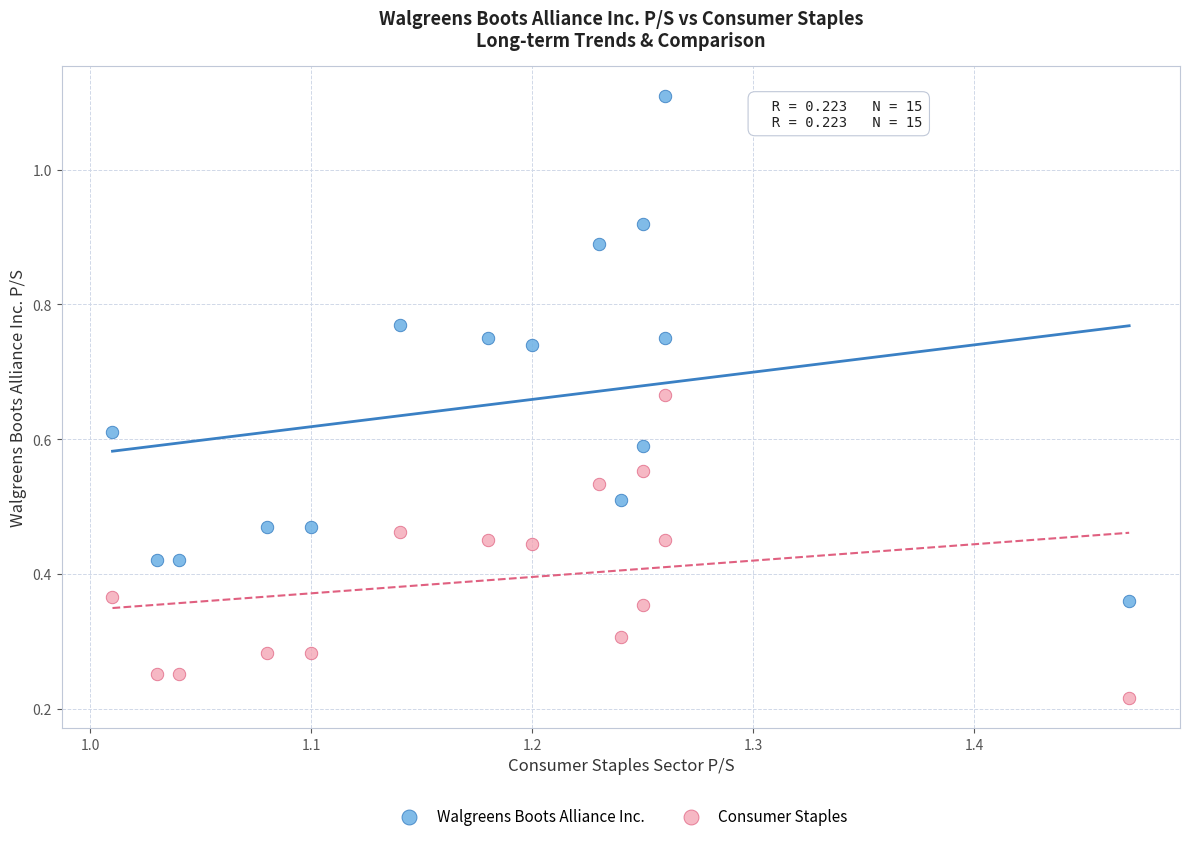

Which series reaches the minimum Y coordinate?

Consumer Staples